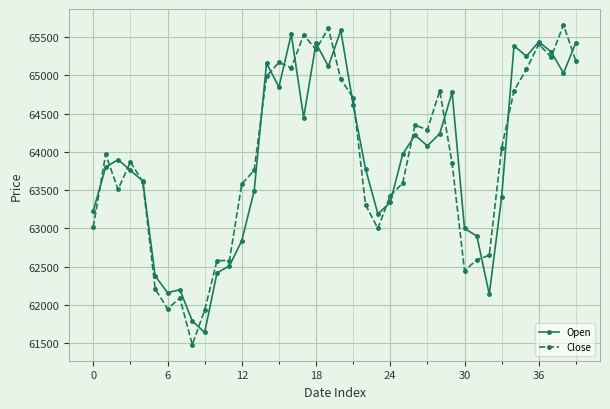

What is the smallest value displayed?

61480